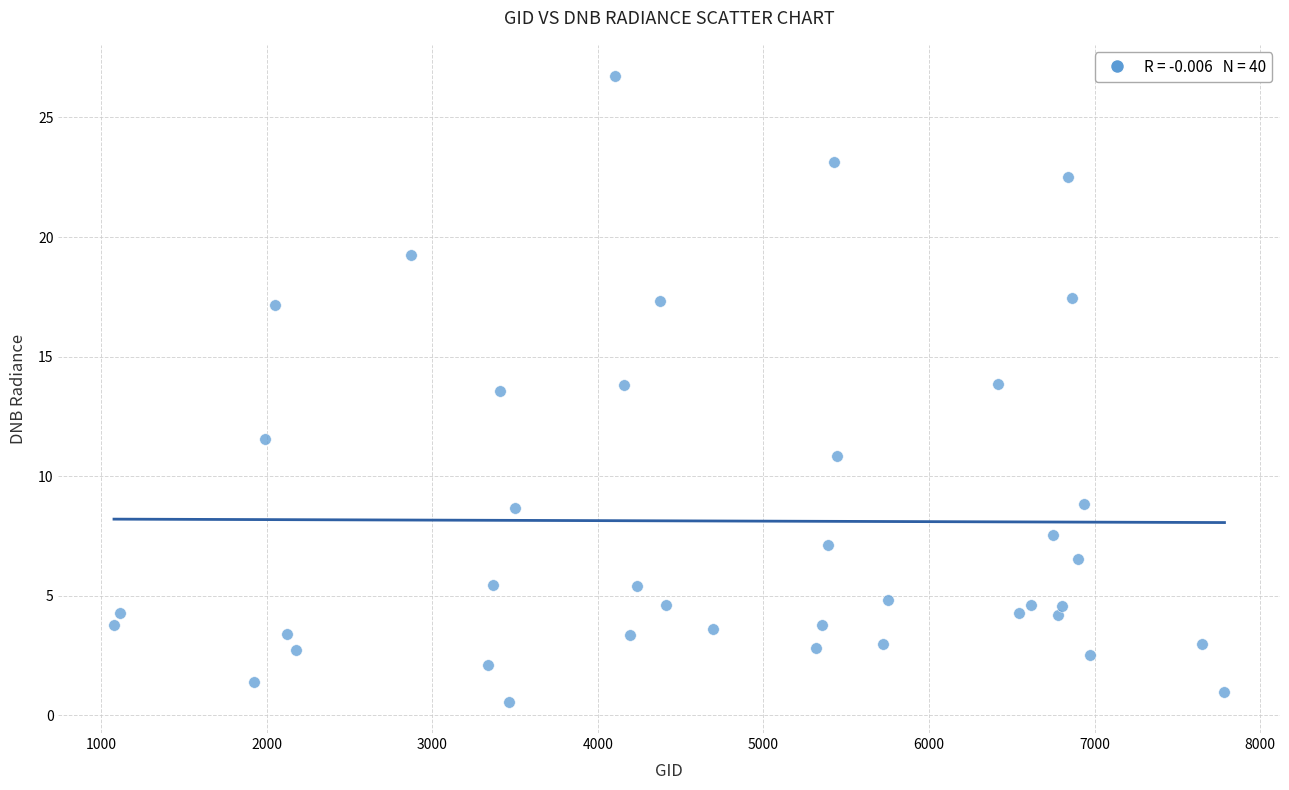

What is the range of X values (max minus min)?

6705.0